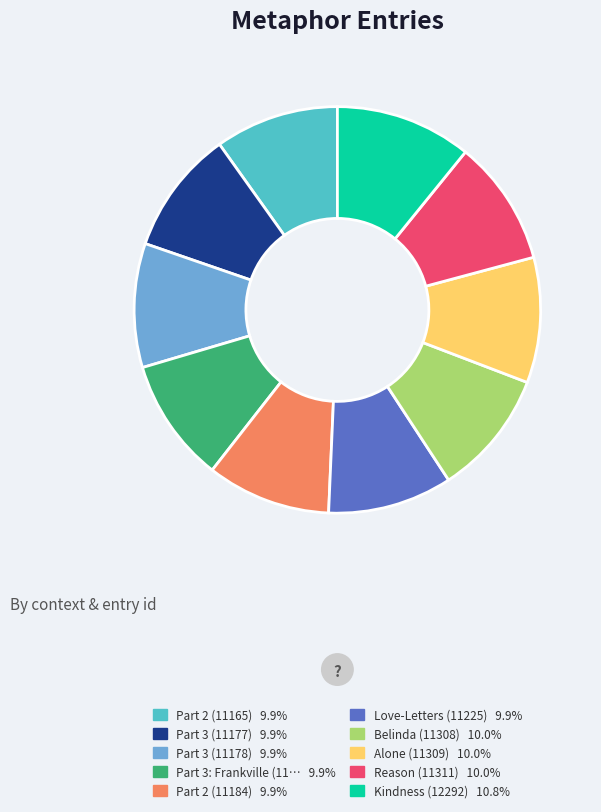

Is there any slice that represents more than half of the pie?

No